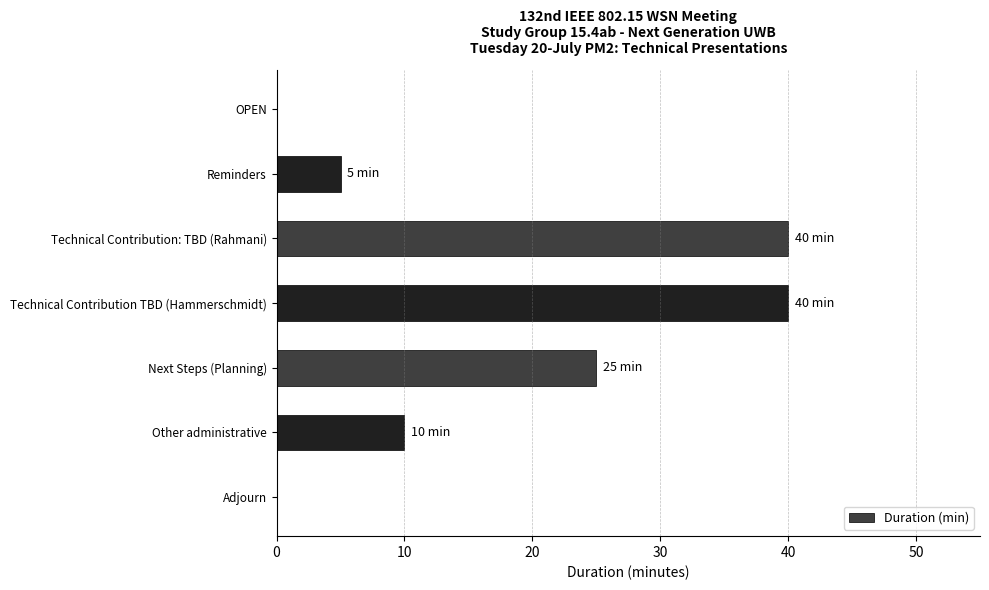

Reading top to bottom, extract all data points from this chart.

OPEN=0	Reminders=5	Technical Contribution: TBD (Rahmani)=40	Technical Contribution TBD (Hammerschmidt)=40	Next Steps (Planning)=25	Other administrative=10	Adjourn=0